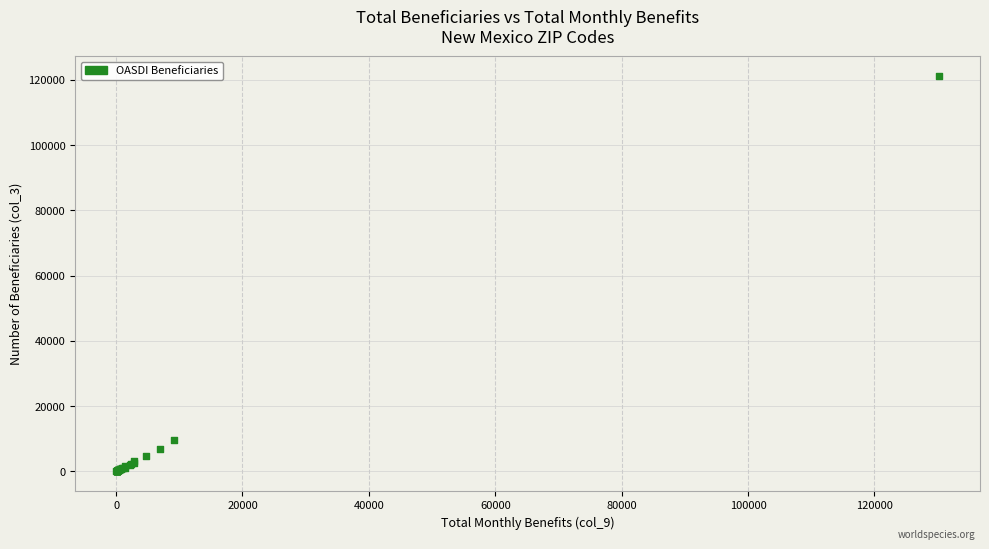

What Y value in the scatter plot is closest to 60657?

9745